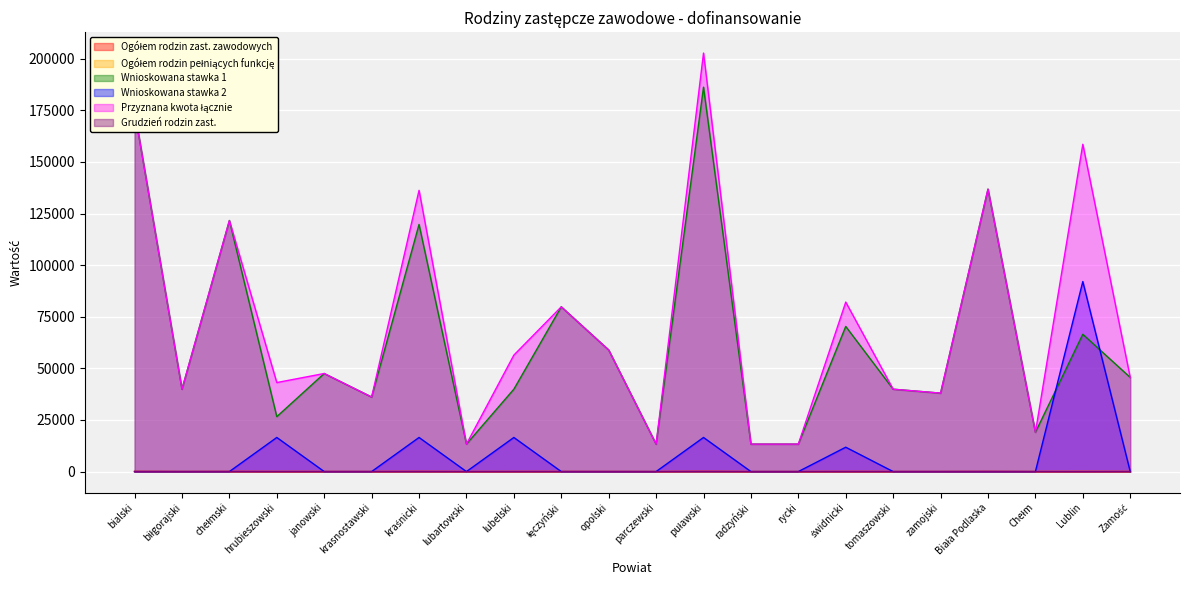

True or false: Grudzień rodzin zast. has a value of 1 at Chełm.

True